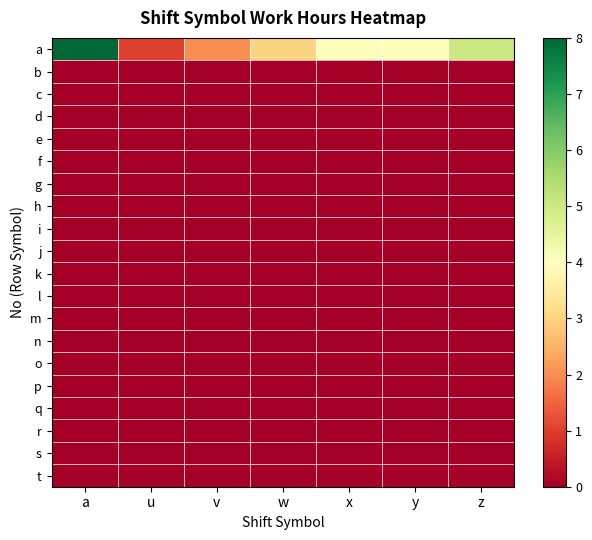

Reading left to right, transcribe all the data shown in this chart.

a: a=8	u=1	v=2	w=3	x=4	y=4	z=5
b: a=0	u=0	v=0	w=0	x=0	y=0	z=0
c: a=0	u=0	v=0	w=0	x=0	y=0	z=0
d: a=0	u=0	v=0	w=0	x=0	y=0	z=0
e: a=0	u=0	v=0	w=0	x=0	y=0	z=0
f: a=0	u=0	v=0	w=0	x=0	y=0	z=0
g: a=0	u=0	v=0	w=0	x=0	y=0	z=0
h: a=0	u=0	v=0	w=0	x=0	y=0	z=0
i: a=0	u=0	v=0	w=0	x=0	y=0	z=0
j: a=0	u=0	v=0	w=0	x=0	y=0	z=0
k: a=0	u=0	v=0	w=0	x=0	y=0	z=0
l: a=0	u=0	v=0	w=0	x=0	y=0	z=0
m: a=0	u=0	v=0	w=0	x=0	y=0	z=0
n: a=0	u=0	v=0	w=0	x=0	y=0	z=0
o: a=0	u=0	v=0	w=0	x=0	y=0	z=0
p: a=0	u=0	v=0	w=0	x=0	y=0	z=0
q: a=0	u=0	v=0	w=0	x=0	y=0	z=0
r: a=0	u=0	v=0	w=0	x=0	y=0	z=0
s: a=0	u=0	v=0	w=0	x=0	y=0	z=0
t: a=0	u=0	v=0	w=0	x=0	y=0	z=0